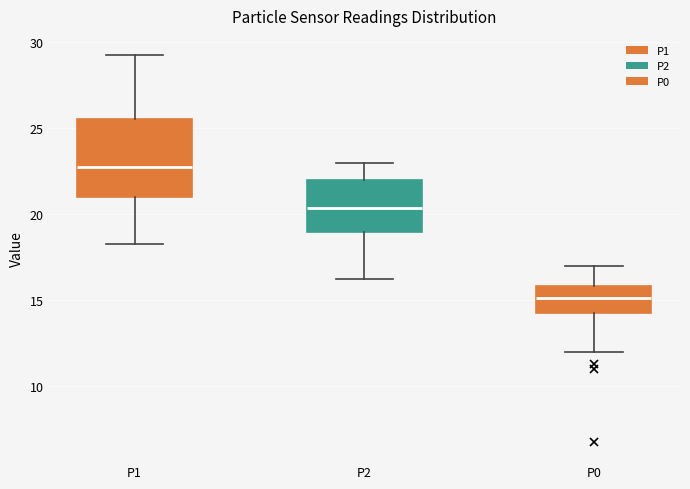

Reading left to right, read every box against the y-axis: the position of its median line, the range the box covers, and the ends of its whiskers. The values are not printed on the chart, so give them approximately, as read against the axis.

P1: median 23.0, box 21.0 to 25.5, whiskers 18.5 to 29.5
P2: median 20.5, box 19.0 to 22.0, whiskers 16.5 to 23.0
P0: median 15.0, box 14.5 to 16.0, whiskers 12.0 to 17.0